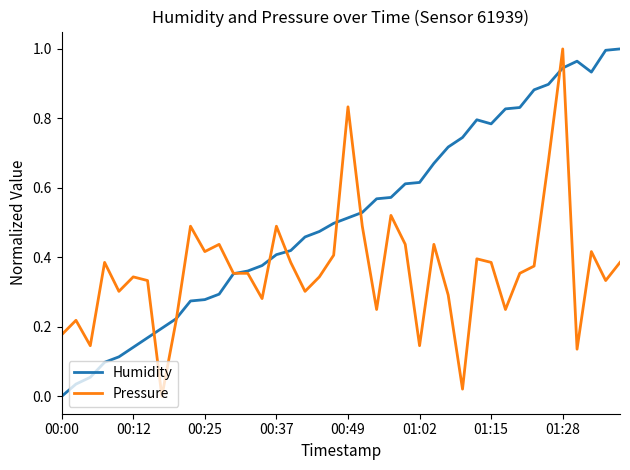

List the series in order of their overall mean, lowest first.

Pressure, Humidity